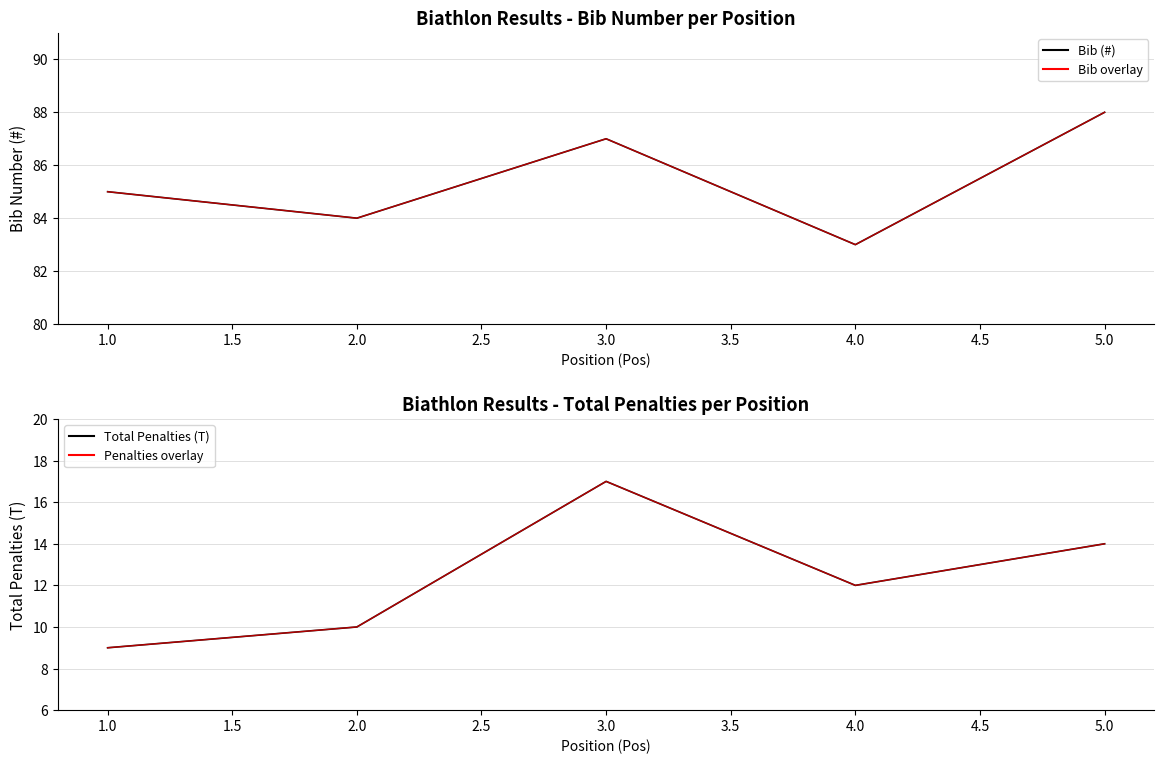

Reading left to right, what are all the values shown in this chart?

Bib (#): 85	84	87	83	88
Bib (#) overlay: 85	84	87	83	88
Total Penalties (T): 9	10	17	12	14
Penalties overlay: 9	10	17	12	14